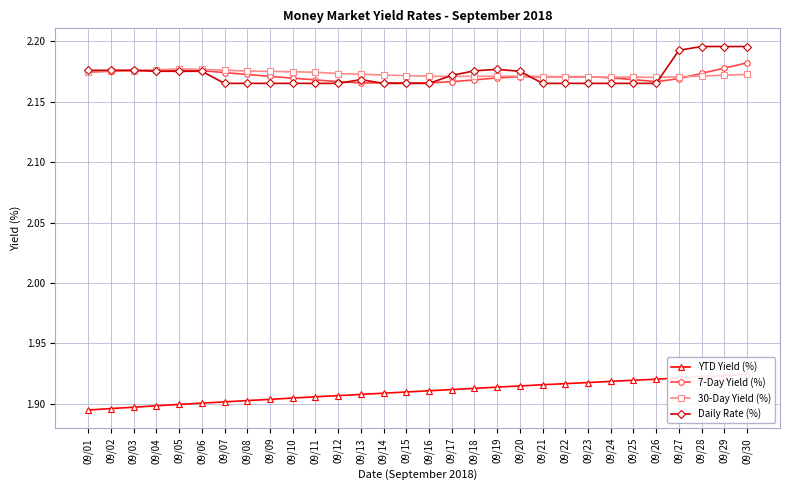

Between which two adjacent categories do 7-Day Yield (%) and Daily Rate (%) first intersect?

09/03 and 09/04